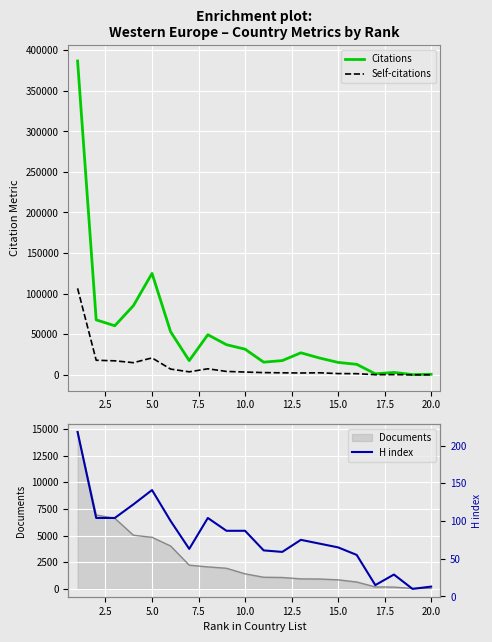

What is the difference between the second highest and minimum values in the Citations series?

124669